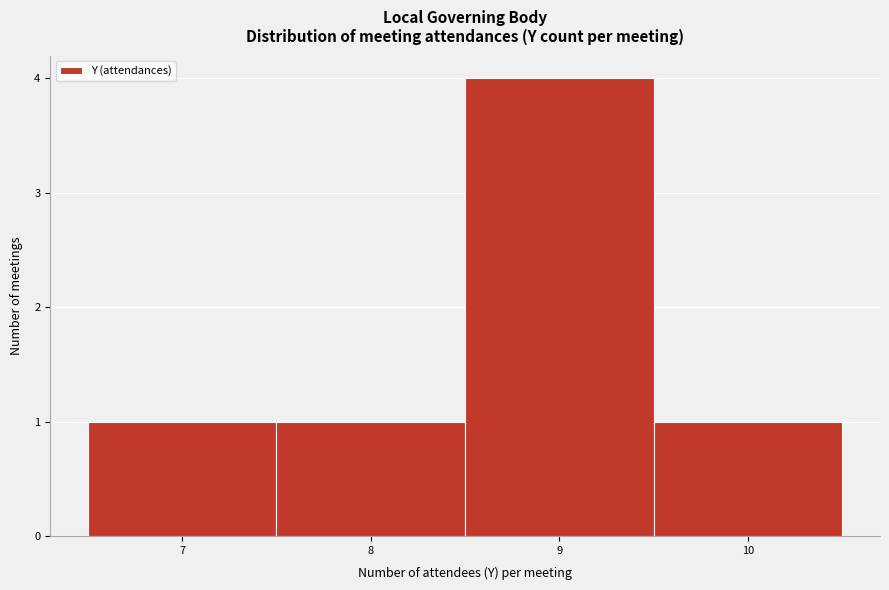

Reading left to right, transcribe this chart: for each bar, give the range it covers on the x-axis and its height. The values are not printed on the chart, so give them approximately, as read against the axis.

6.5 to 7.5: 1
7.5 to 8.5: 1
8.5 to 9.5: 4
9.5 to 10.5: 1